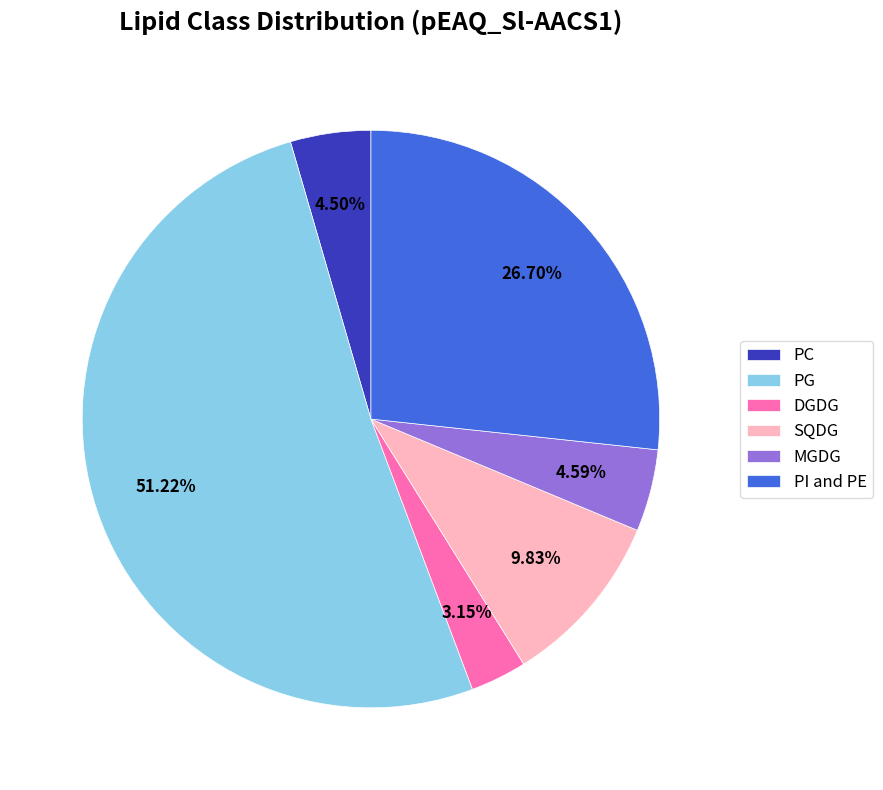

Is it true that PI and PE is 16% of the pie?

False